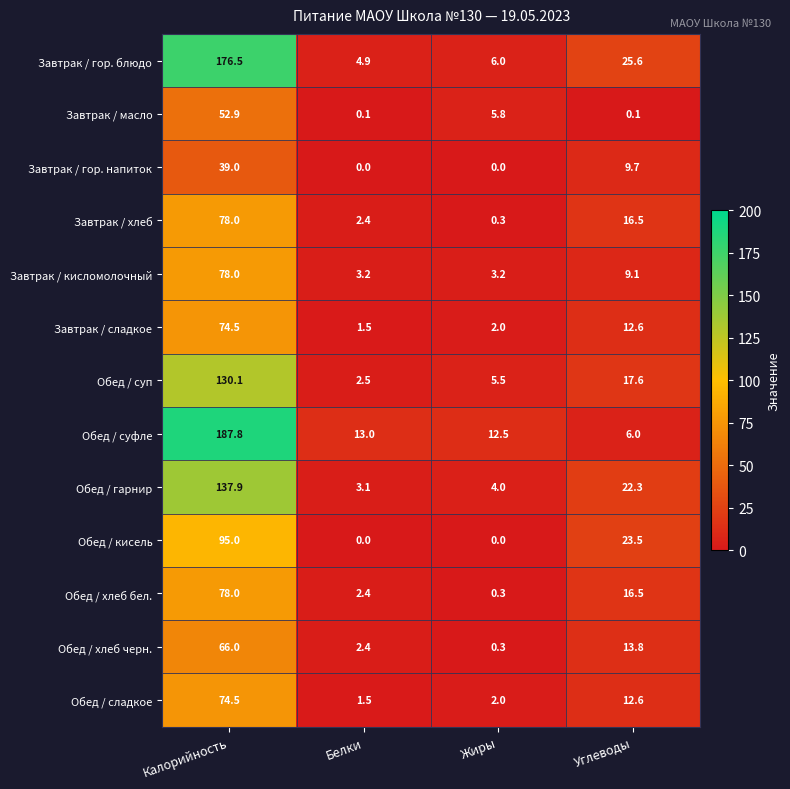

What is the greatest value displayed?

187.8